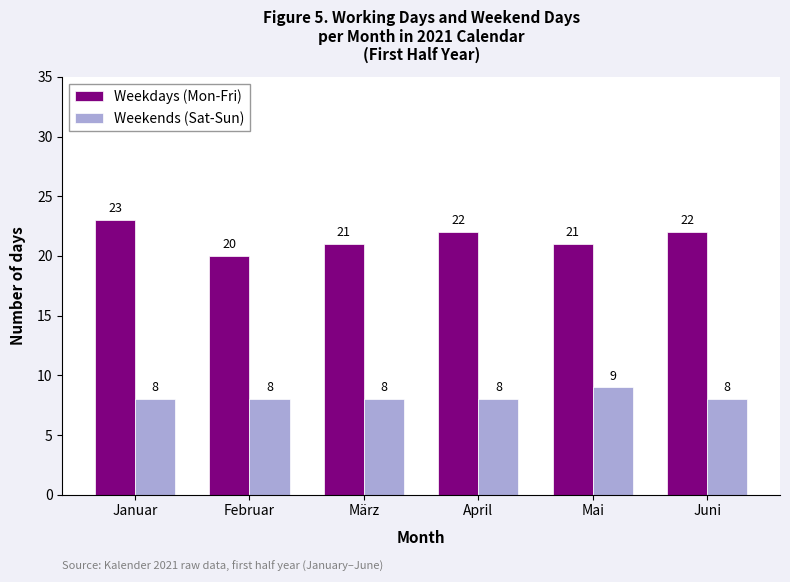

Is the value of Weekends (Sat-Sun) at Mai greater than the value of Weekdays (Mon-Fri) at Februar?

No